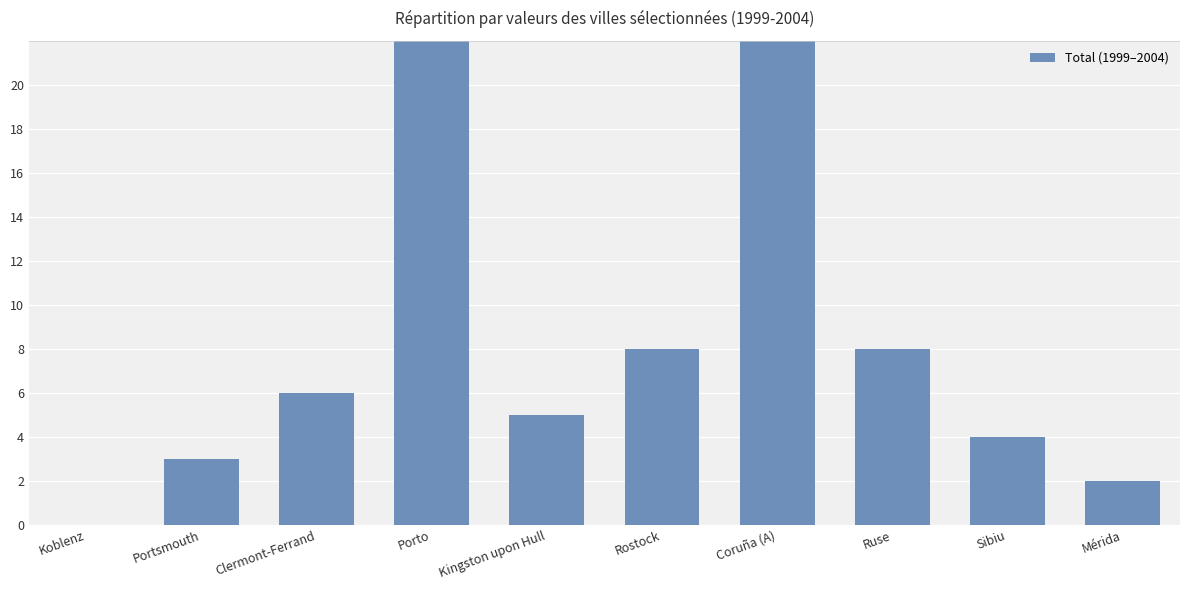

Reading right to left, what are all the values shown in this chart?

2	4	8	22	8	5	28	6	3	0